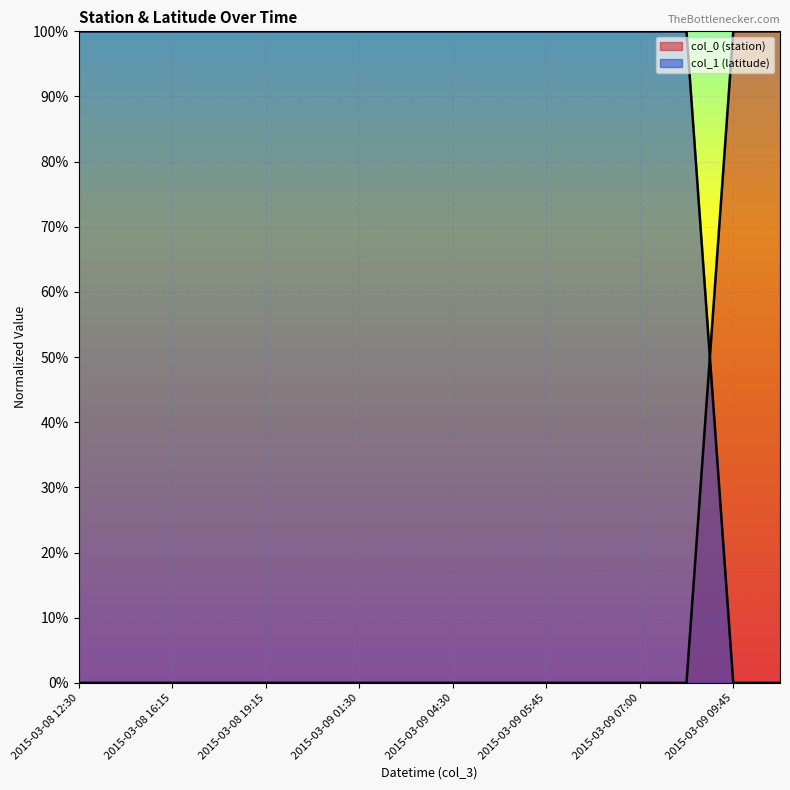

Between which two adjacent categories do col_0 (station) and col_1 (latitude) first intersect?

2015-03-09 07:00 and 2015-03-09 09:45